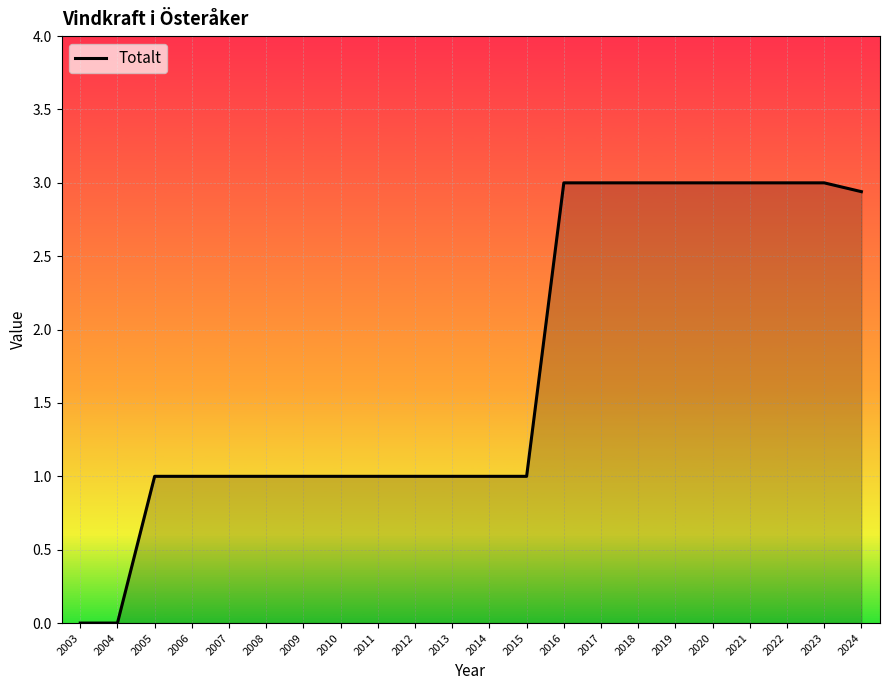

True or false: the data shows 1.5 at 2008.

False